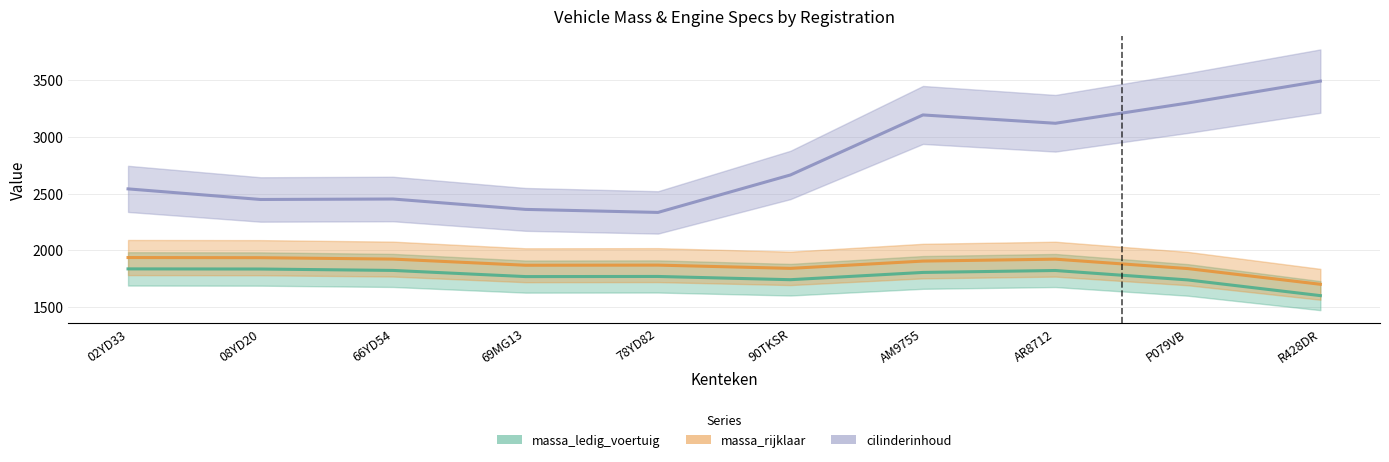

How many lines are shown in the chart?

3